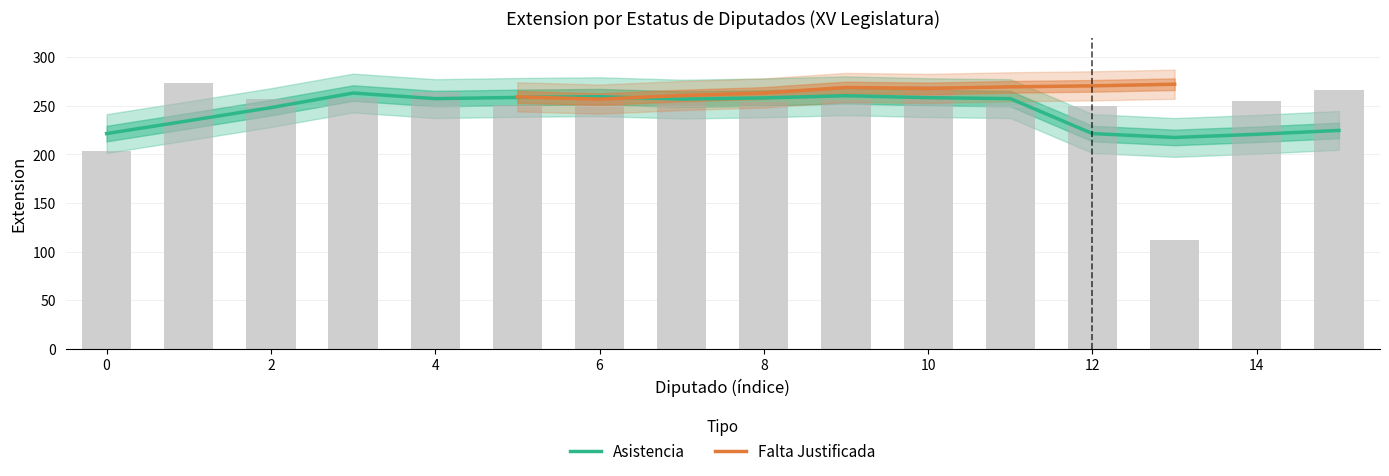

How many bars are there in total?

16